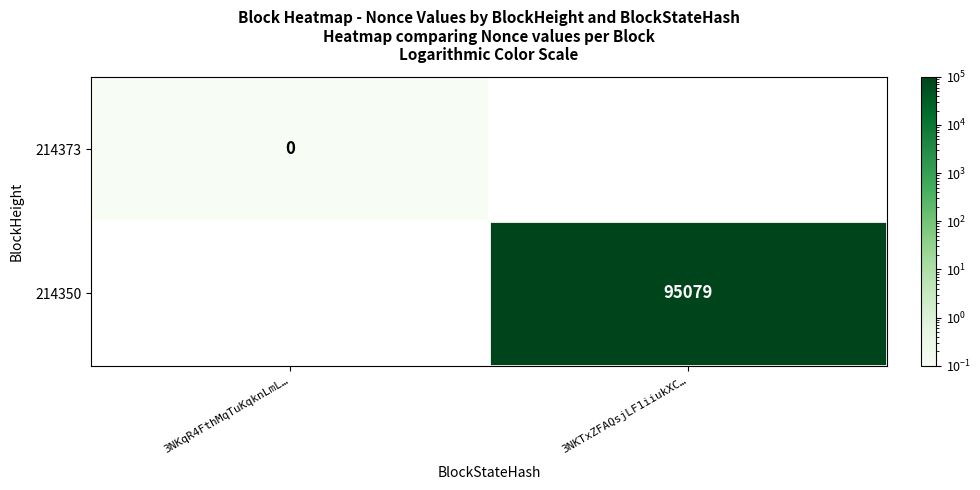

Is the value of 214373 at 3NKqR4FthMqTuKqknLmL… greater than the value of 214350 at 3NKTxZFAQsjLF1iiukXC…?

No